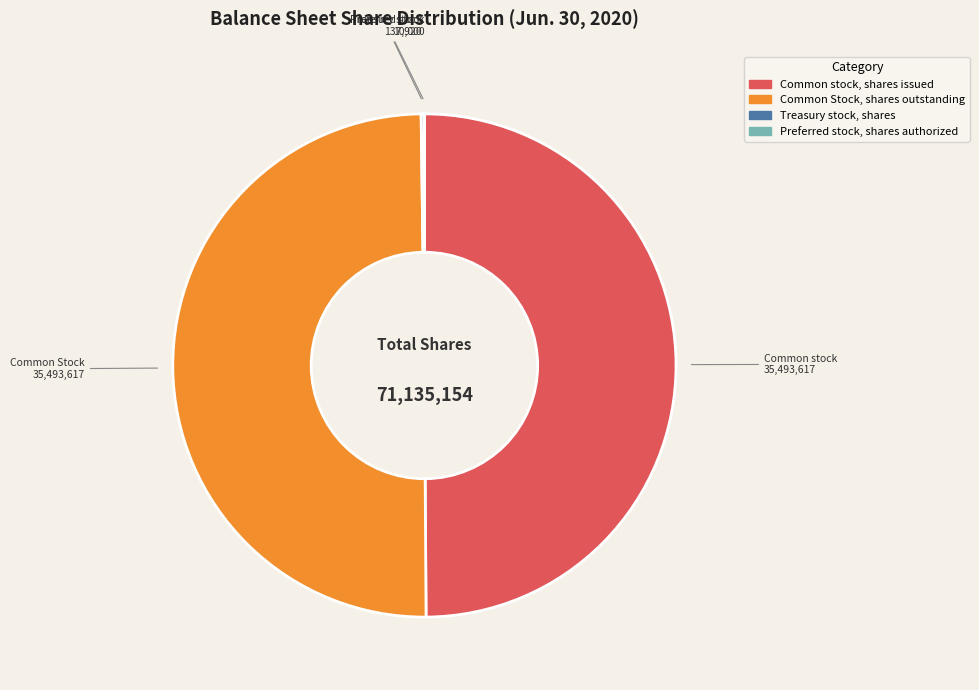

The Common stock, shares issued slice represents 40% of the pie. True or false?

False